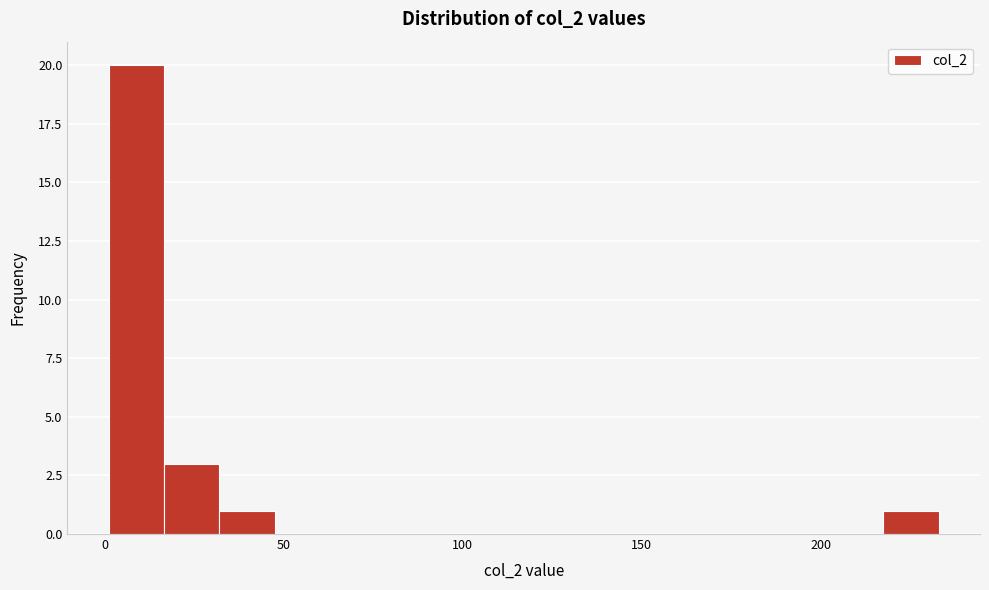

Read against the x-axis, roughly where is the centre of the tallest bar?

10